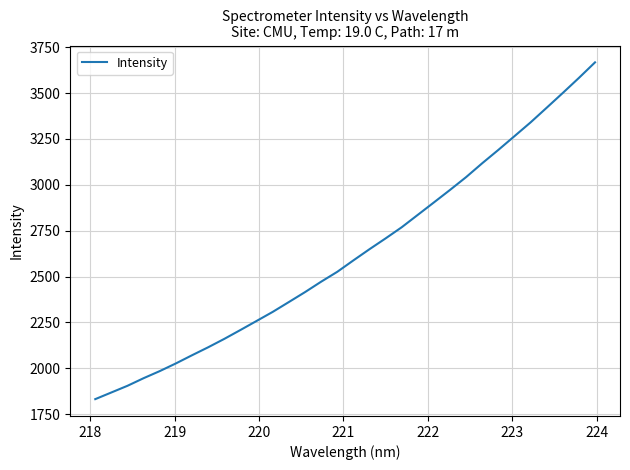

What is the greatest value displayed?

3667.8